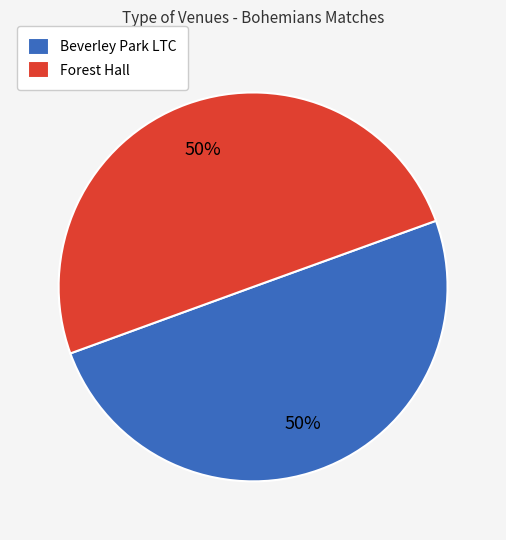

To the nearest percent, what portion does Beverley Park LTC represent?

50%